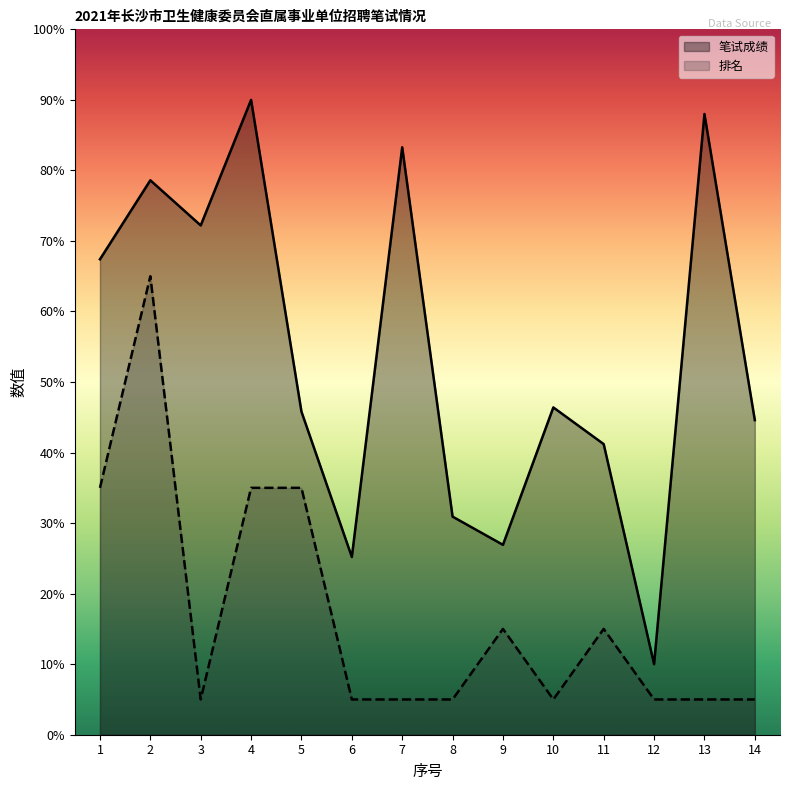

What is the average value of the 笔试成绩 series?

53.6